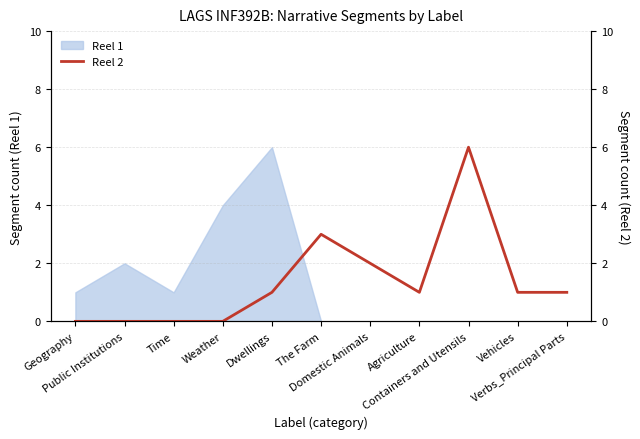

What is the average value?

1